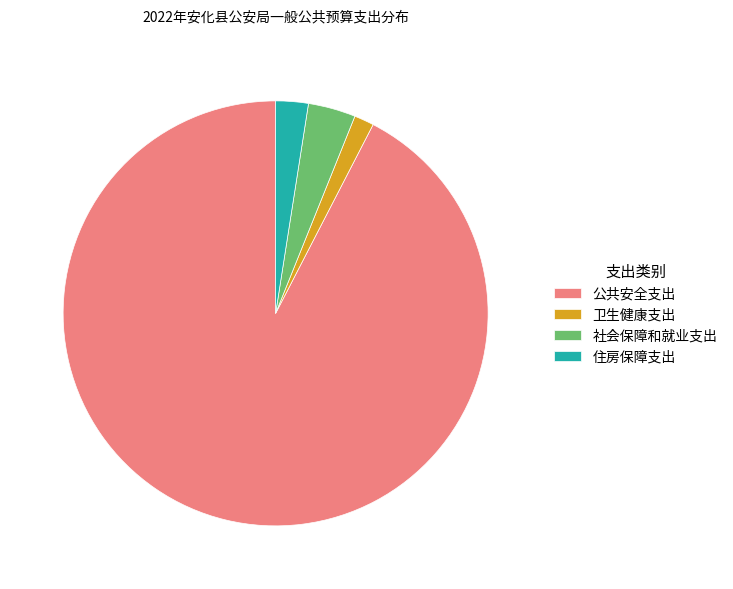

What is the smallest slice in the pie chart?

卫生健康支出